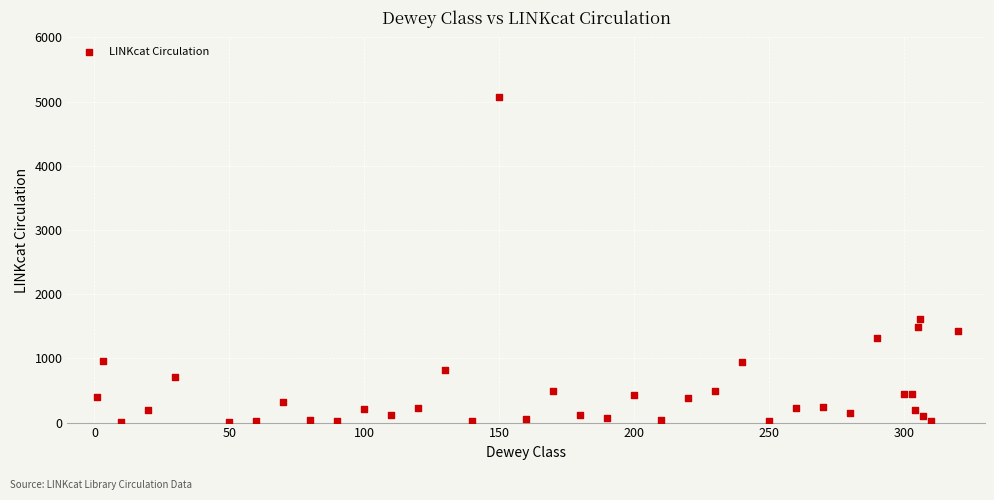

What Y value in the scatter plot is closest to 2543?

1613